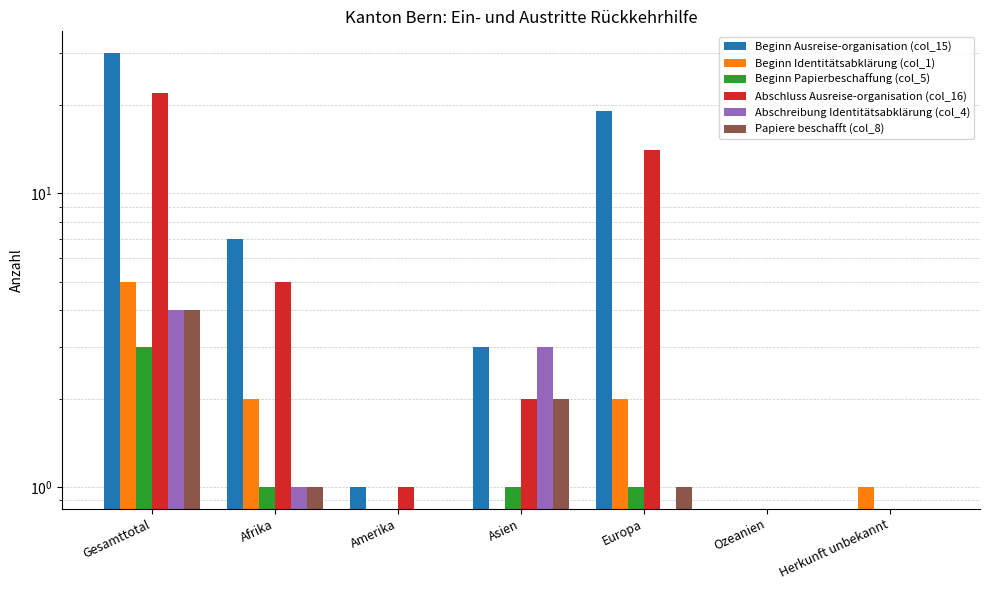

Does the chart contain stacked bars?

No